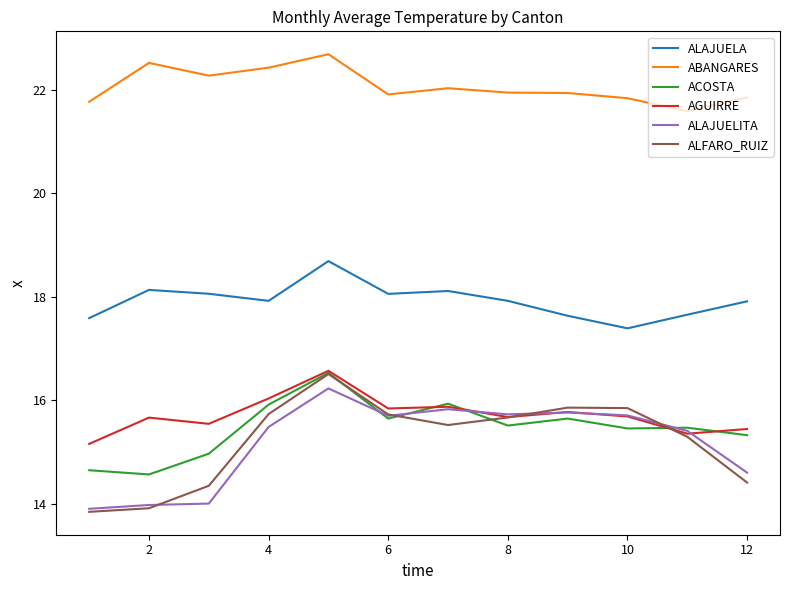

What is the maximum value shown in the chart?

22.7